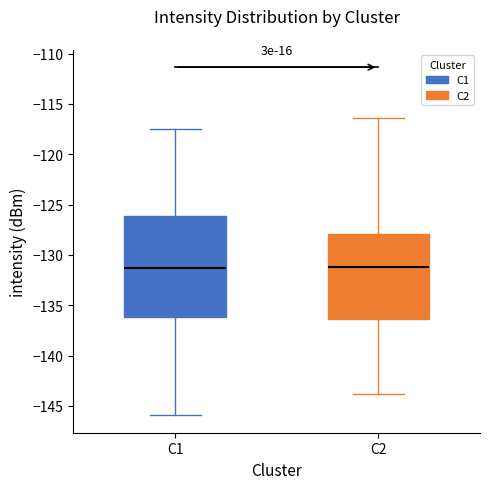

Which box is the tallest, from its lower edge to its upper edge?

C1